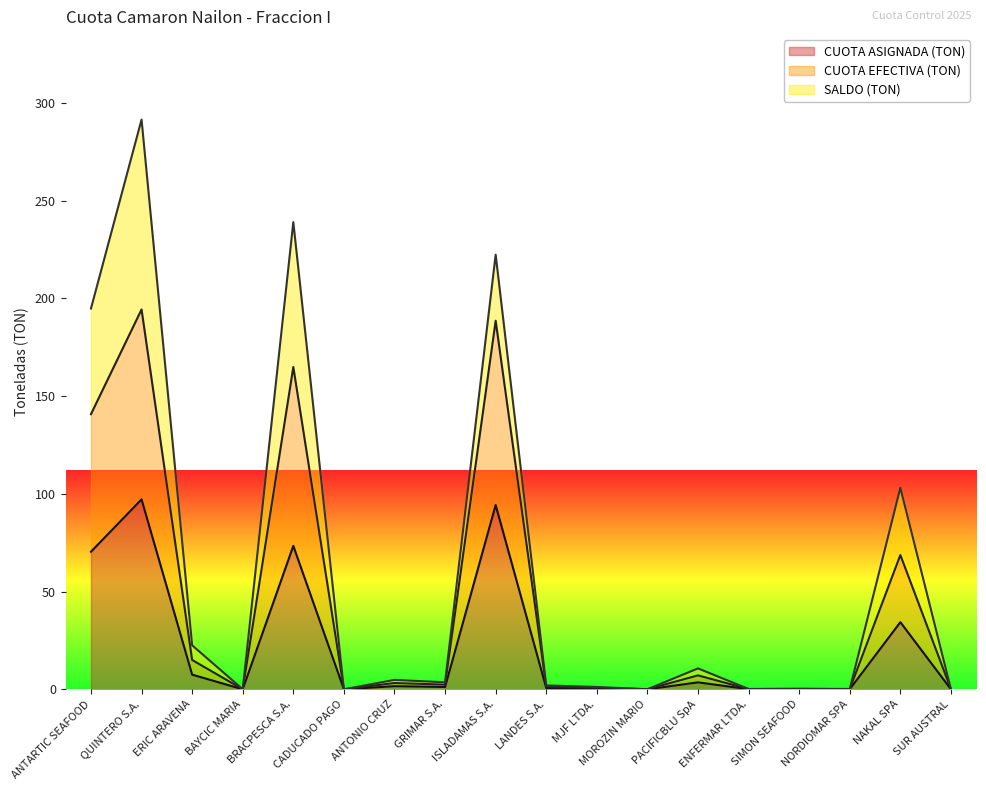

What is the highest value of the CUOTA ASIGNADA (TON) series?

97.2